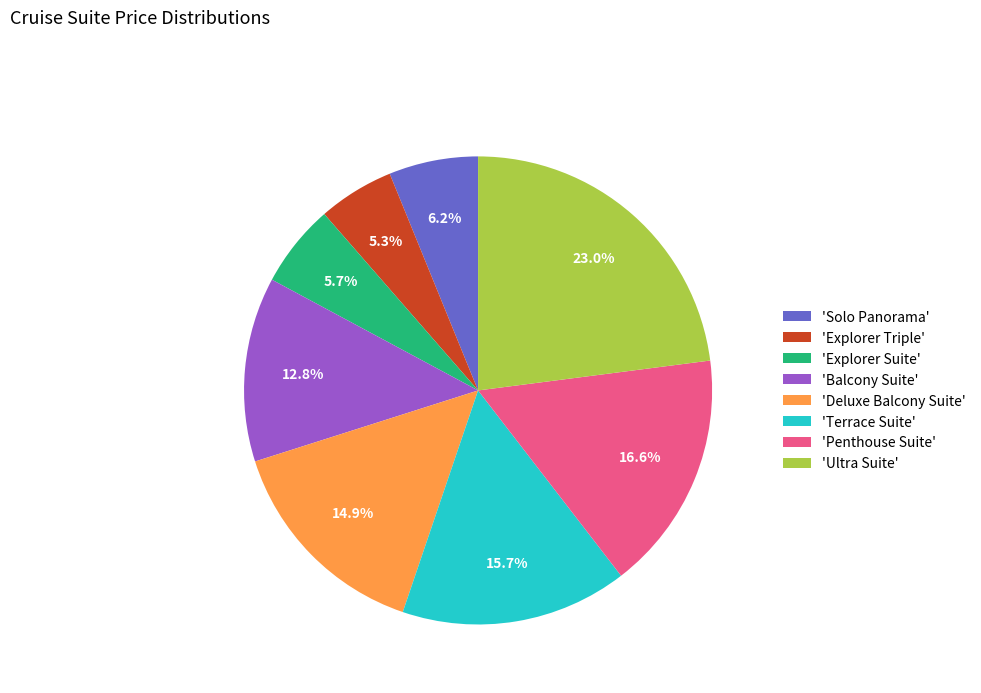

Is there any slice that represents more than half of the pie?

No